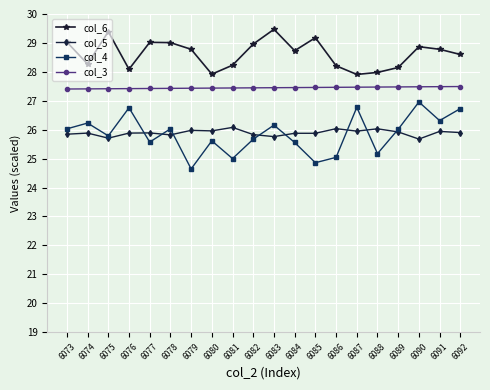

What is the approximate value of col_3 at 6087?

27.5